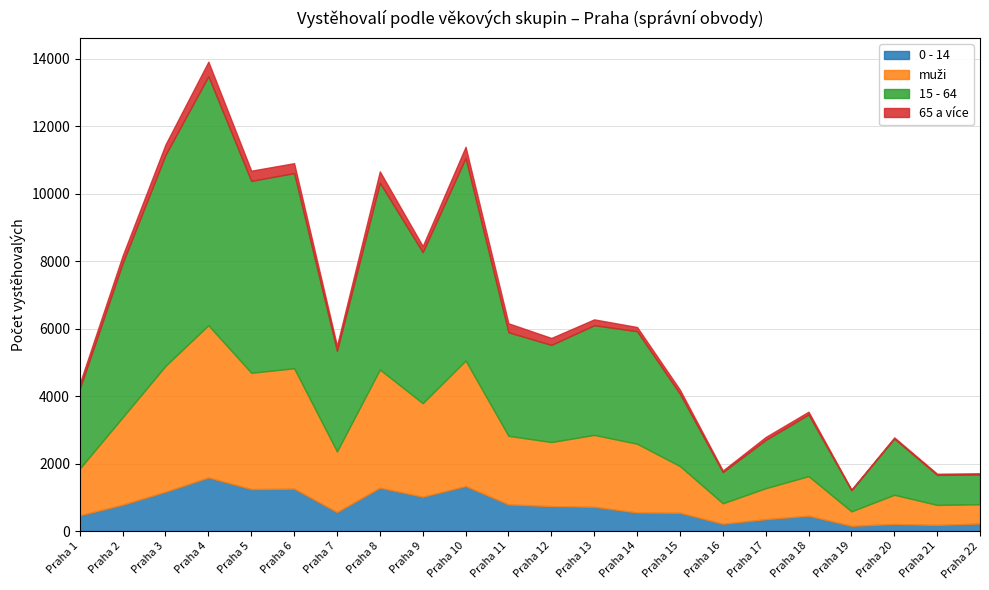

What is the maximum value shown in the chart?

7382